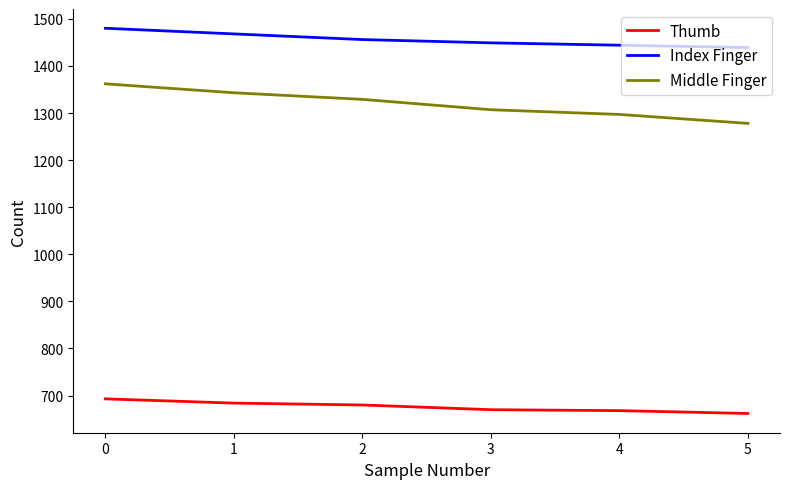

List the series in order of their peak value, lowest first.

Thumb, Middle Finger, Index Finger